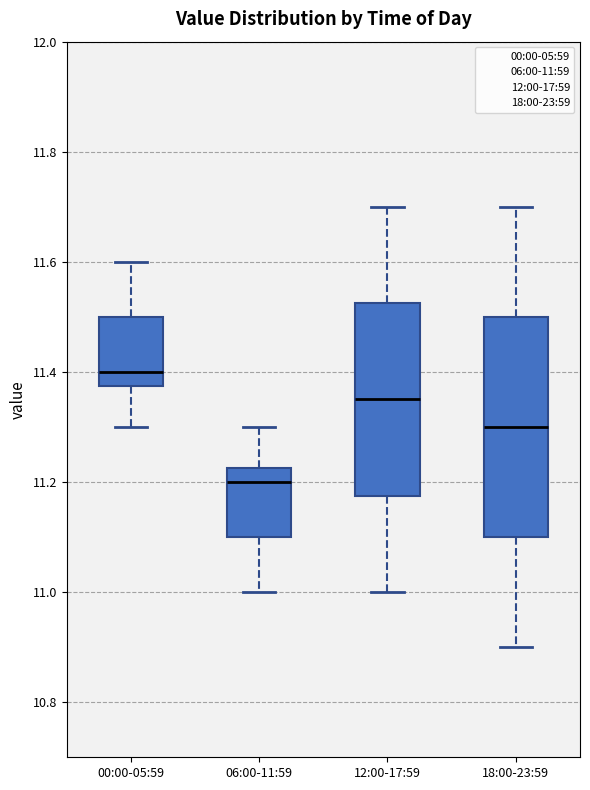

Comparing the boxes themselves (not the whiskers), which one is the tallest?

18:00-23:59